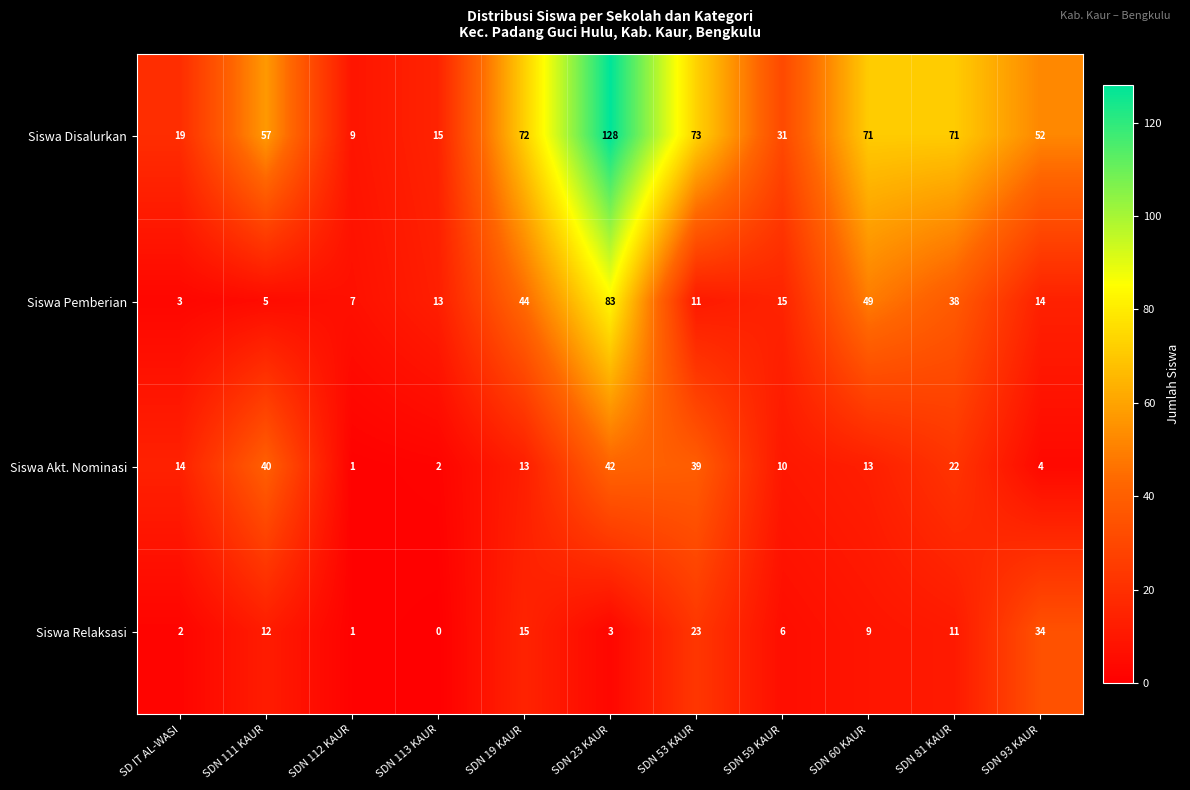

Which series has the widest spread of values?

Siswa Disalurkan